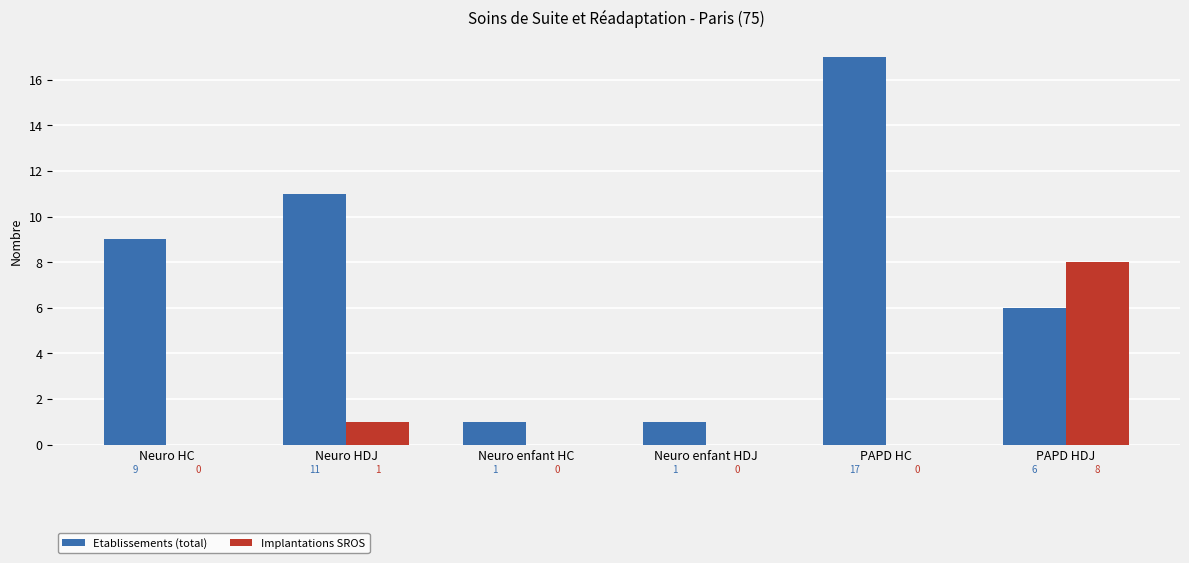

Which series has the widest spread of values?

Etablissements (total)